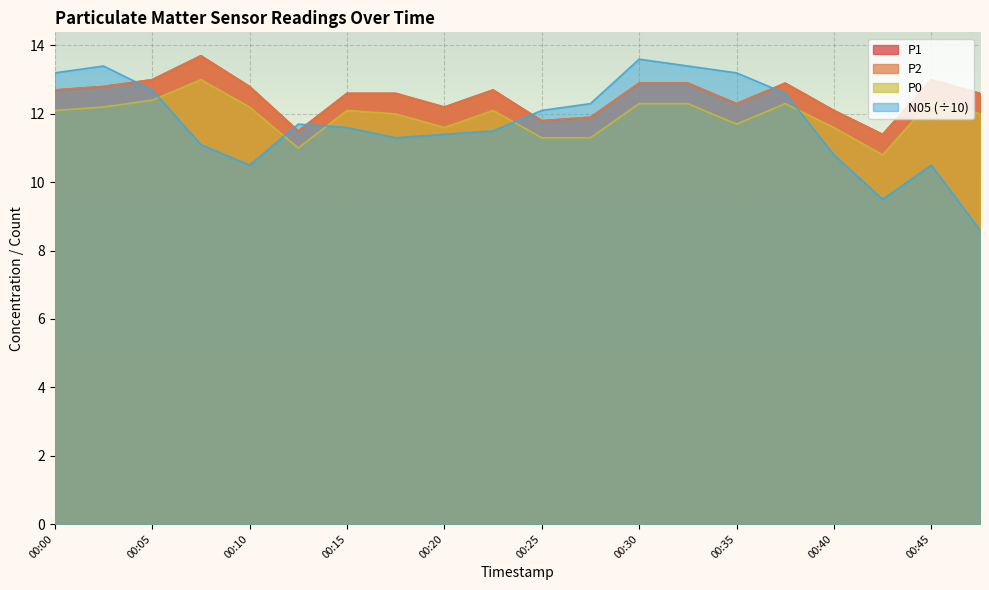

In P2, how many points are higher than both neighbors (excluding endpoints)?

4